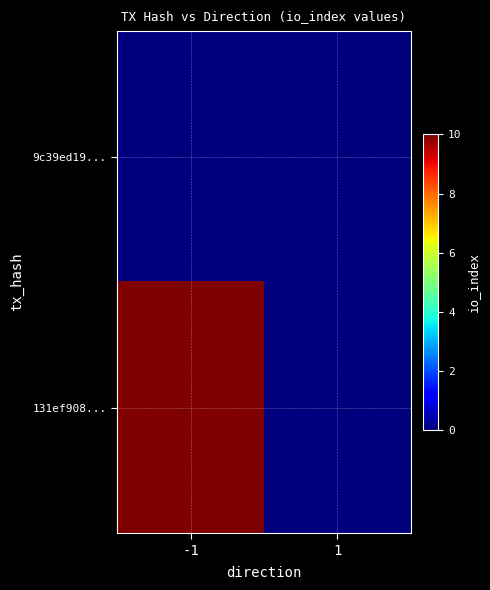

Reading right to left, what are all the values shown in this chart?

9c39ed19...: 1=0	-1=0
131ef908...: 1=0	-1=10